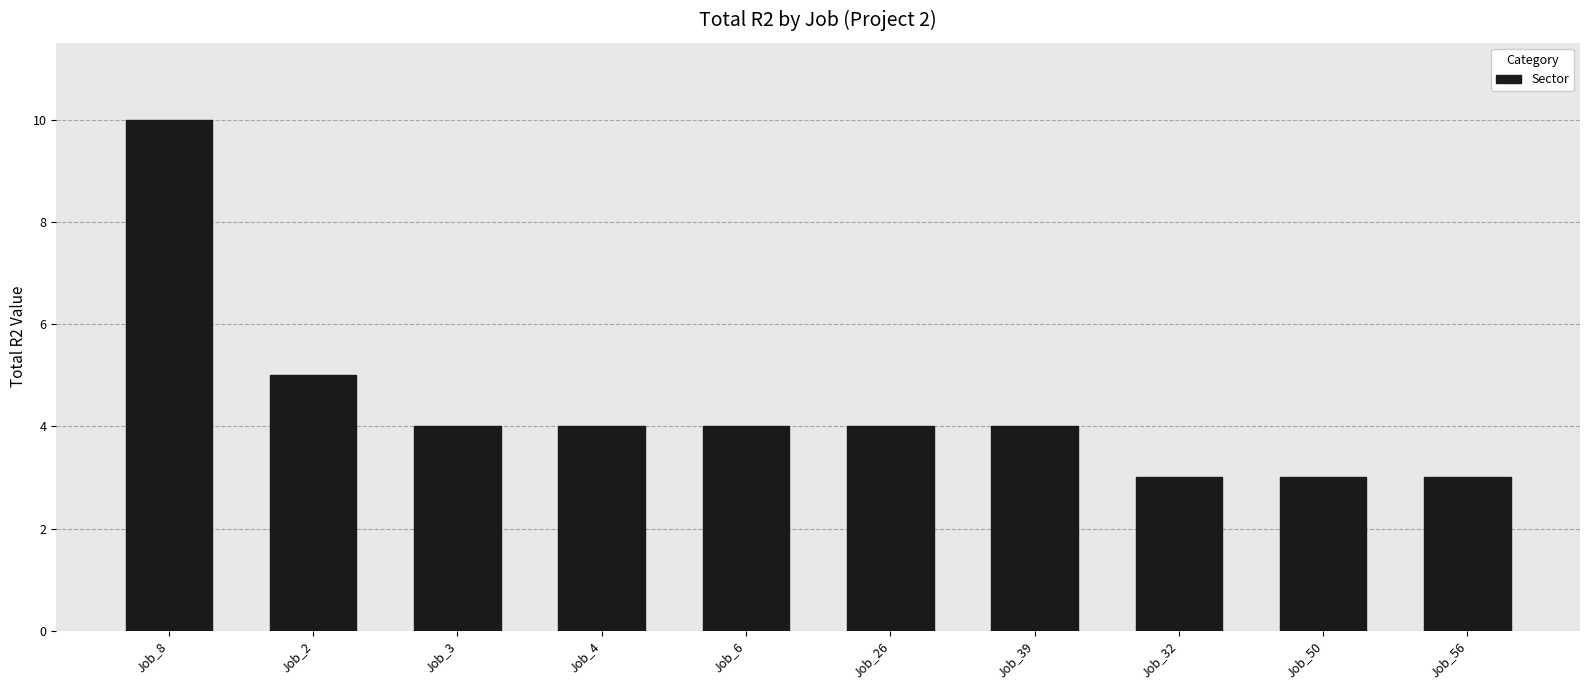

What is the difference between the second highest and minimum values?

2